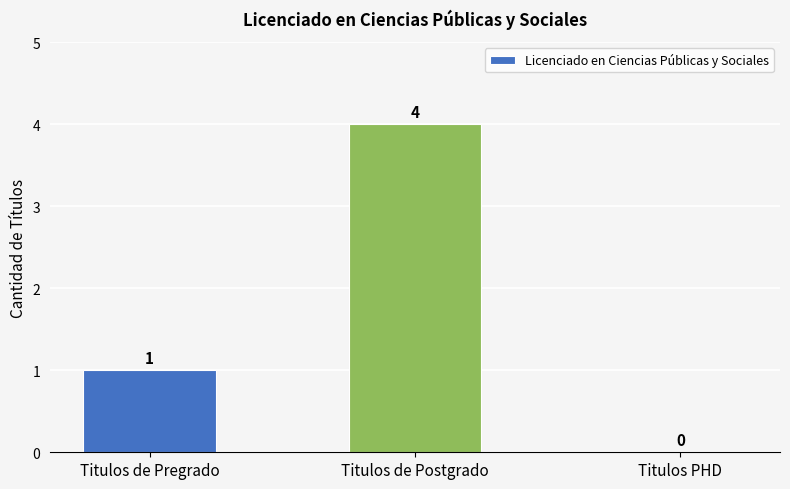

Count the values in the range 0 to 4.

3